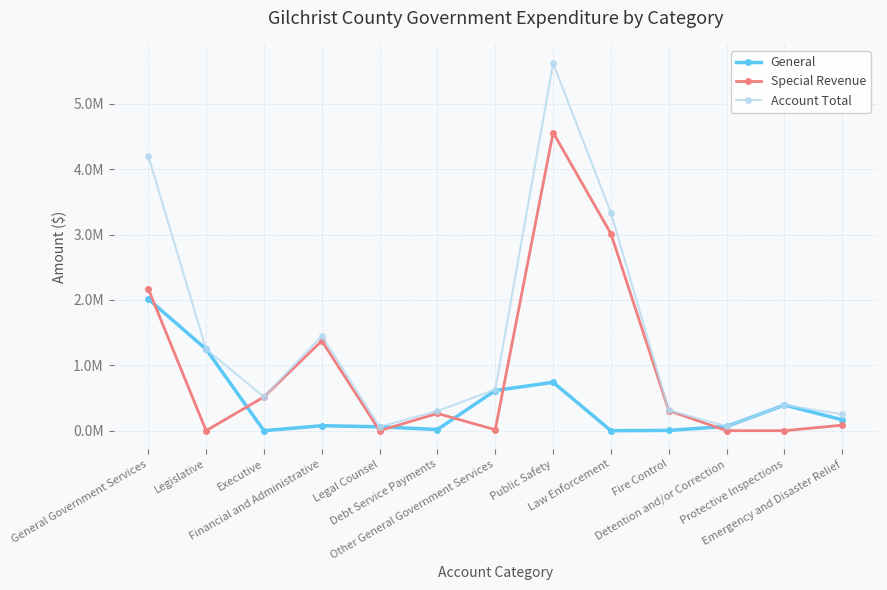

Is this an area chart (filled region under the line)?

No